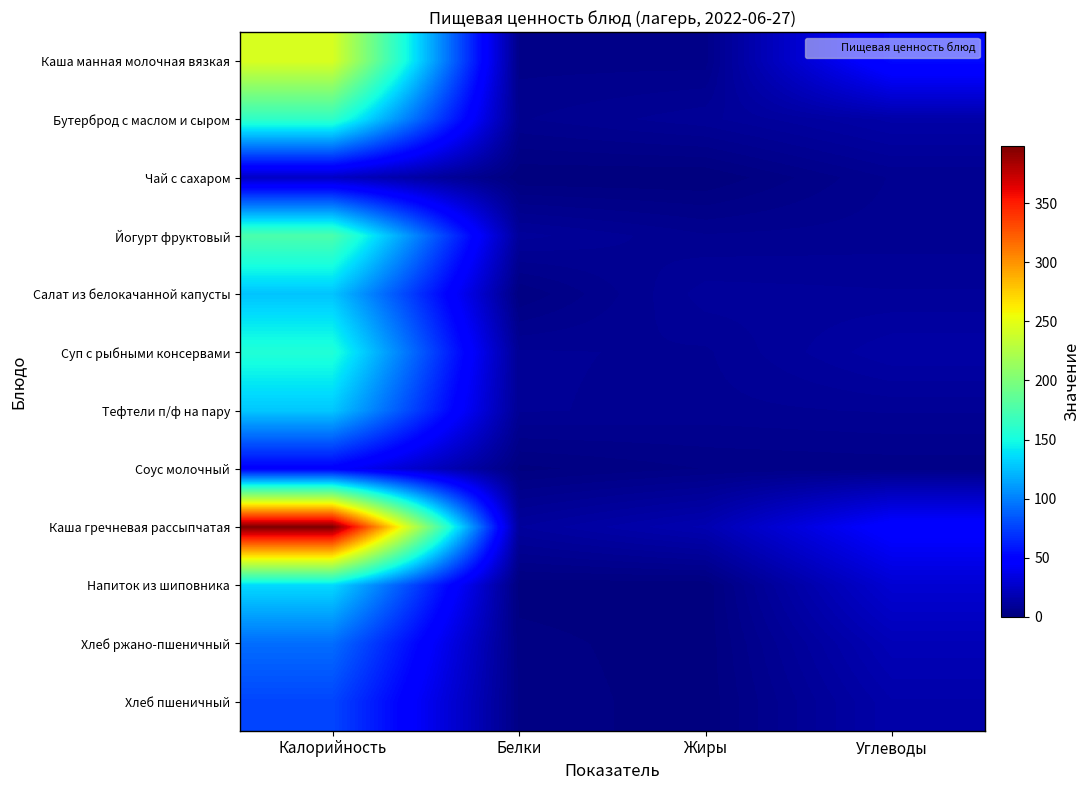

At which category is the sum across all series the highest?

Калорийность